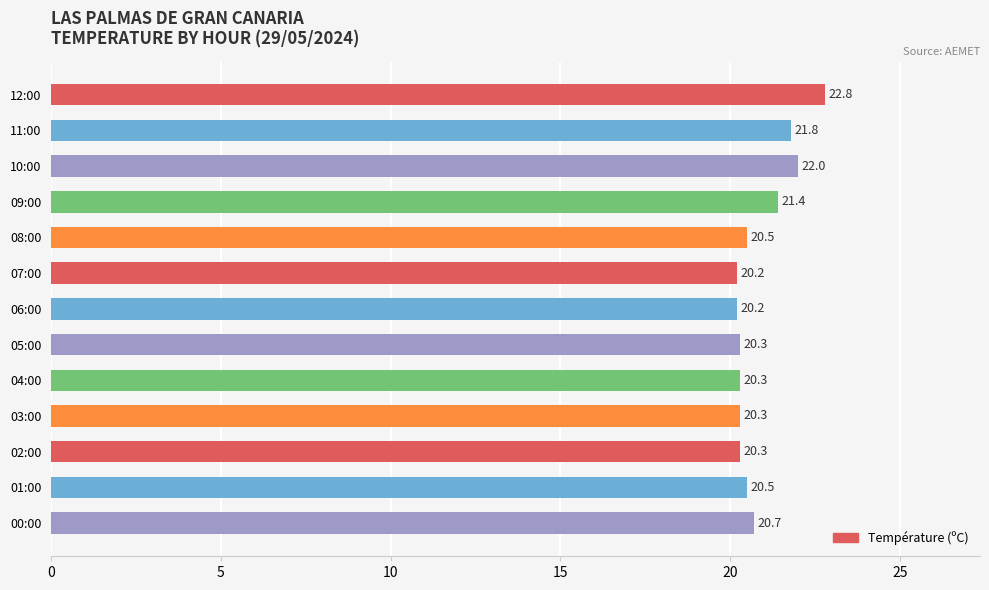

What is the ratio of the value at 07:00 to the value at 11:00?

0.9